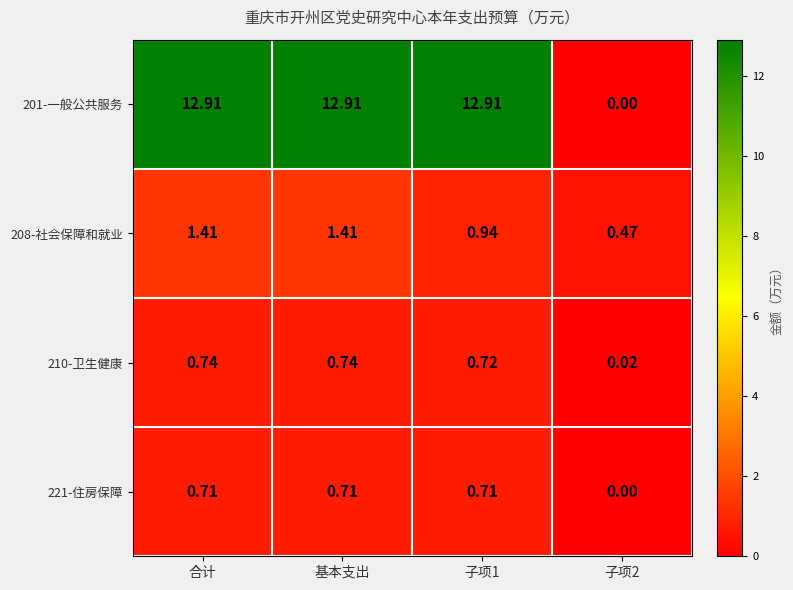

Is the value of 221-住房保障 at 子项1 greater than the value of 201-一般公共服务 at 子项2?

Yes